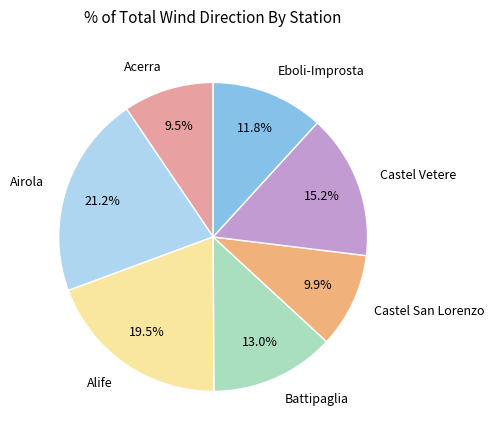

How many segments does this pie chart have?

7